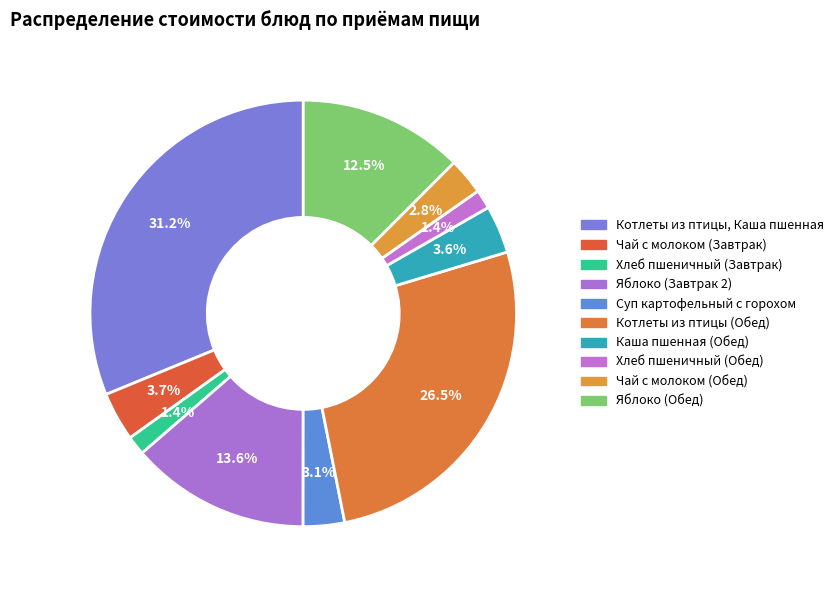

Which slice is the smallest?

Хлеб пшеничный (Завтрак)